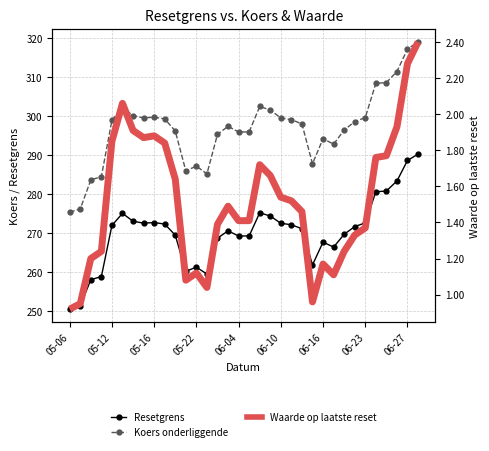

How many data points does each series have?

34